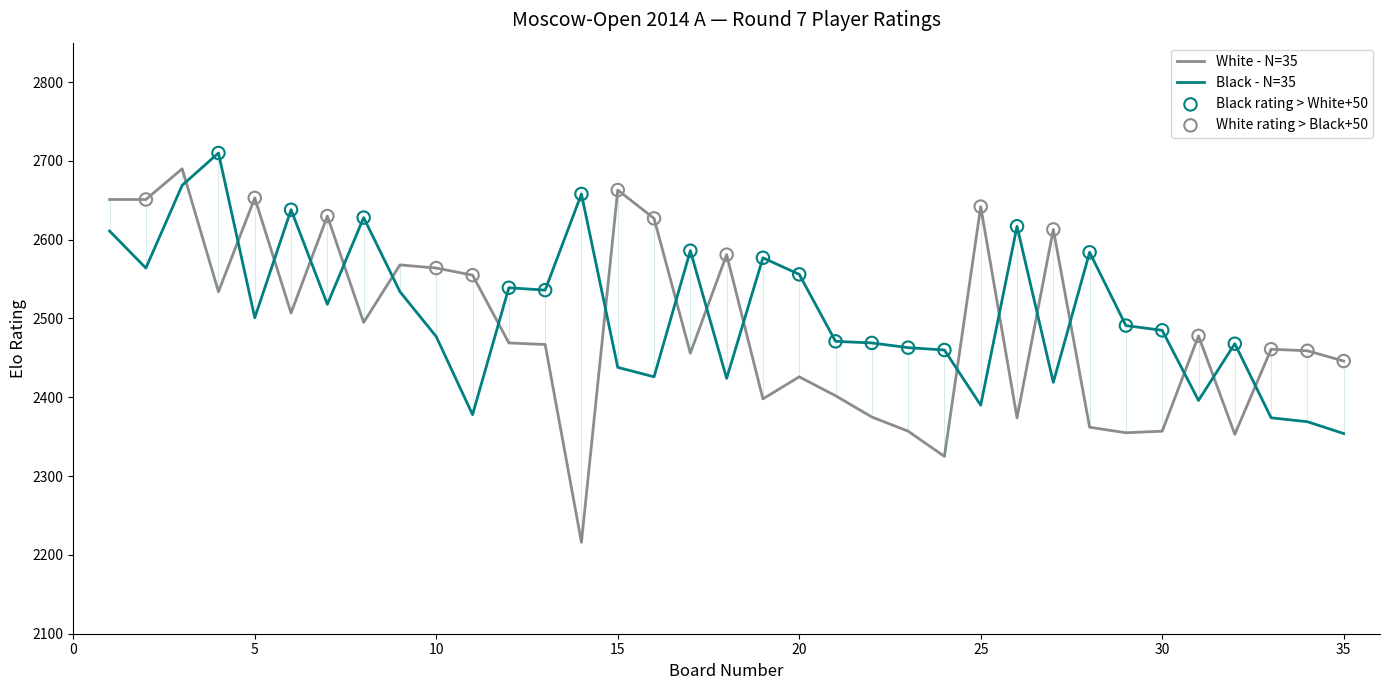

What is the total value across all series at 35?

4800